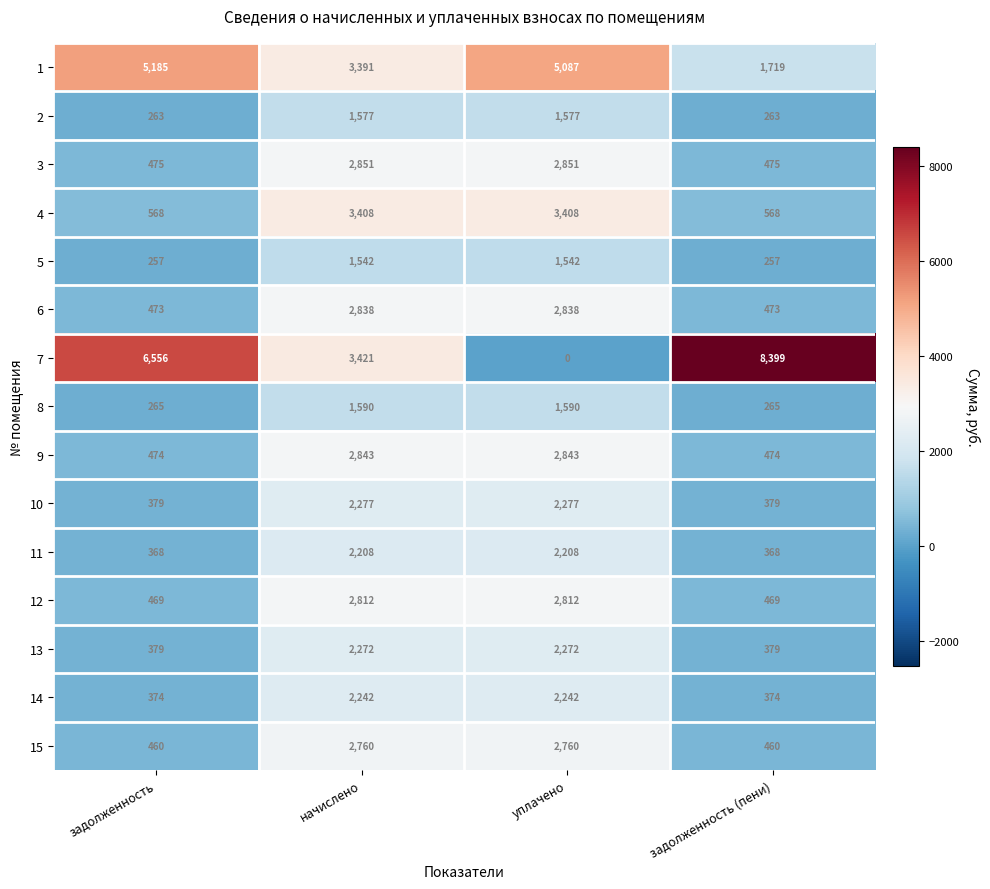

How many 14 values are between 374 and 2242?

4